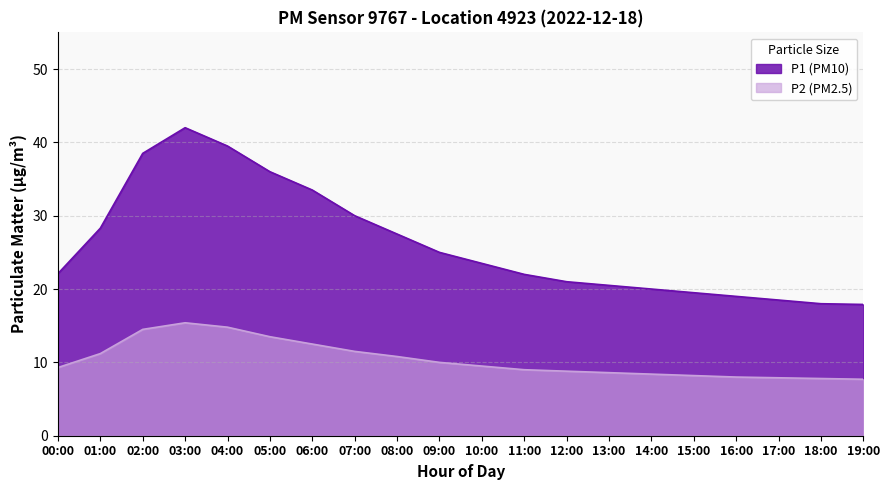

List the series in order of their peak value, lowest first.

P2, P1